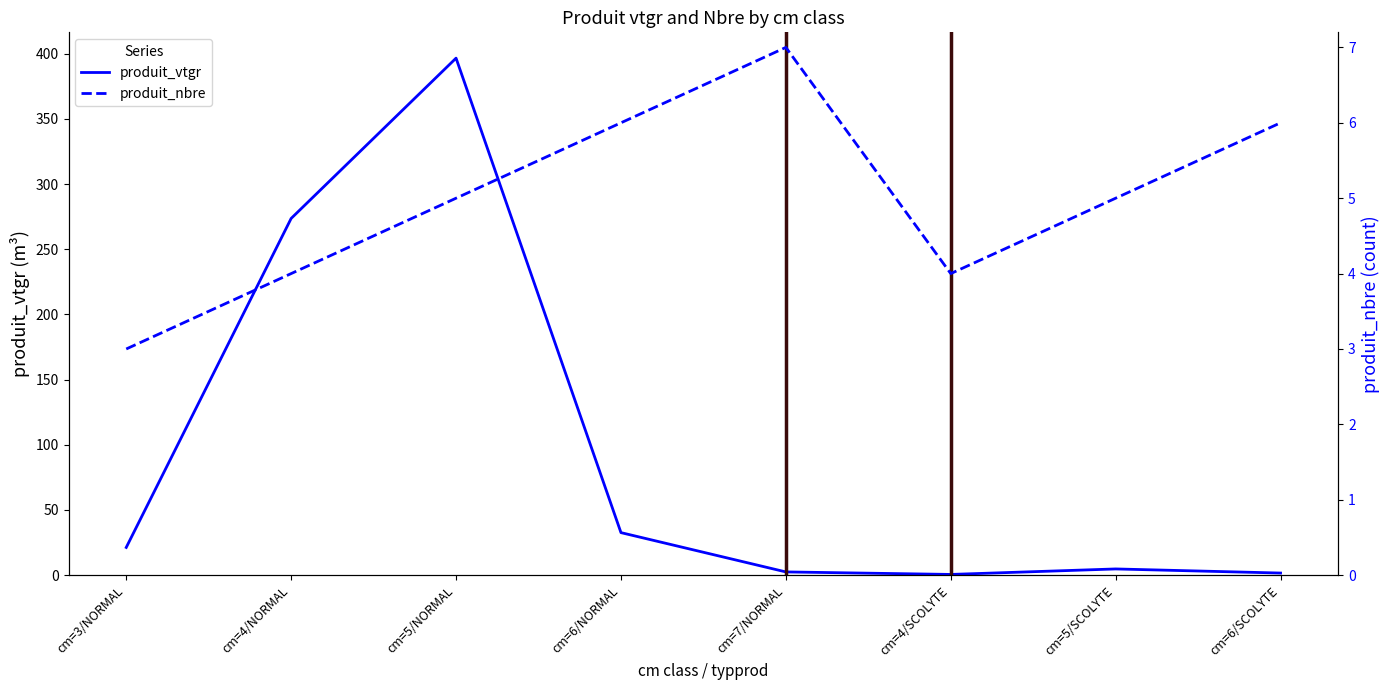

Where is the first local minimum for produit_vtgr?

cm=4/SCOLYTE